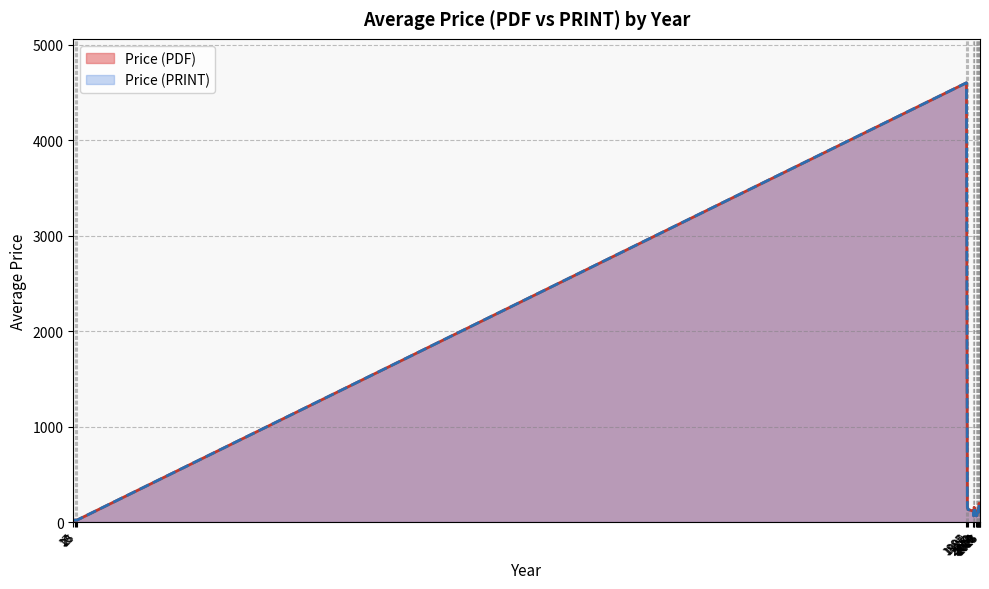

How many series are shown in this chart?

2